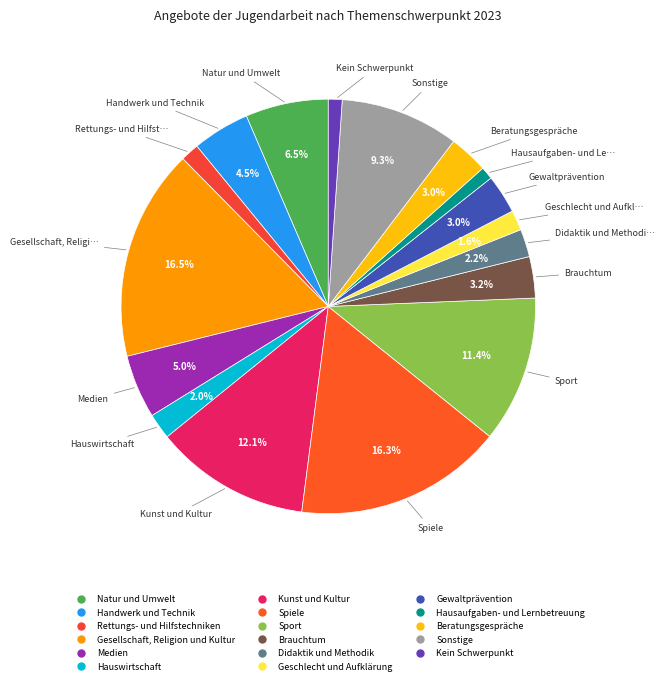

Count the number of slices in the pie.

17